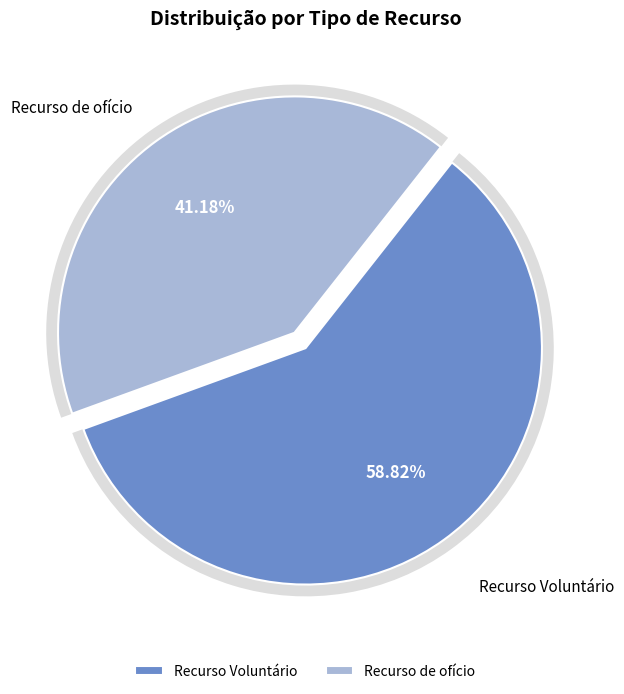

Does any single category account for the majority?

Yes